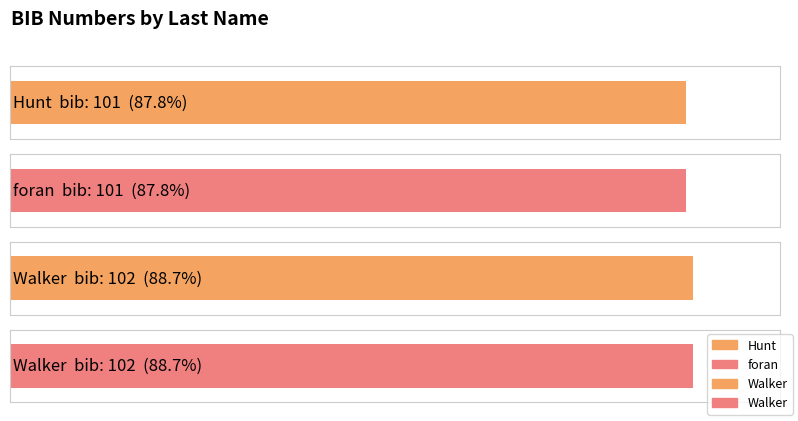

How many values are below 102?

2